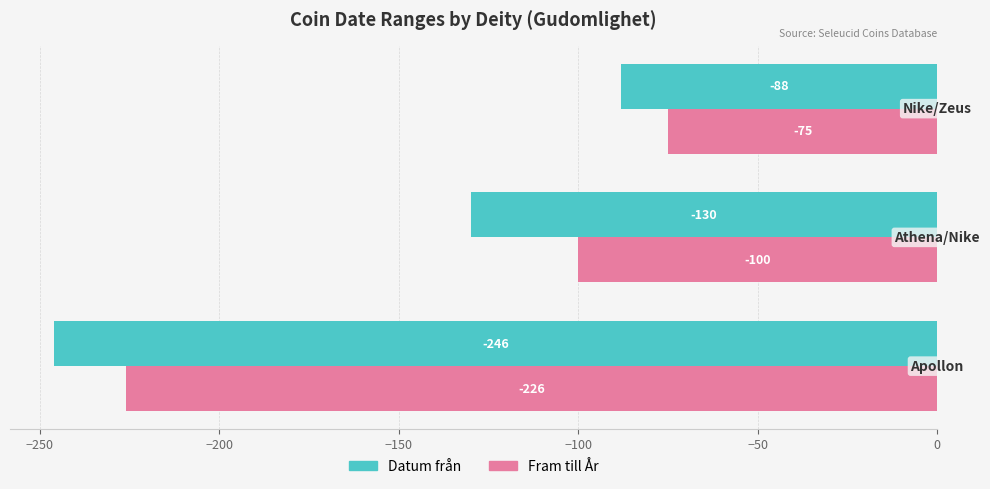

Rank the series by their average value, from lowest to highest.

Datum från, Fram till År